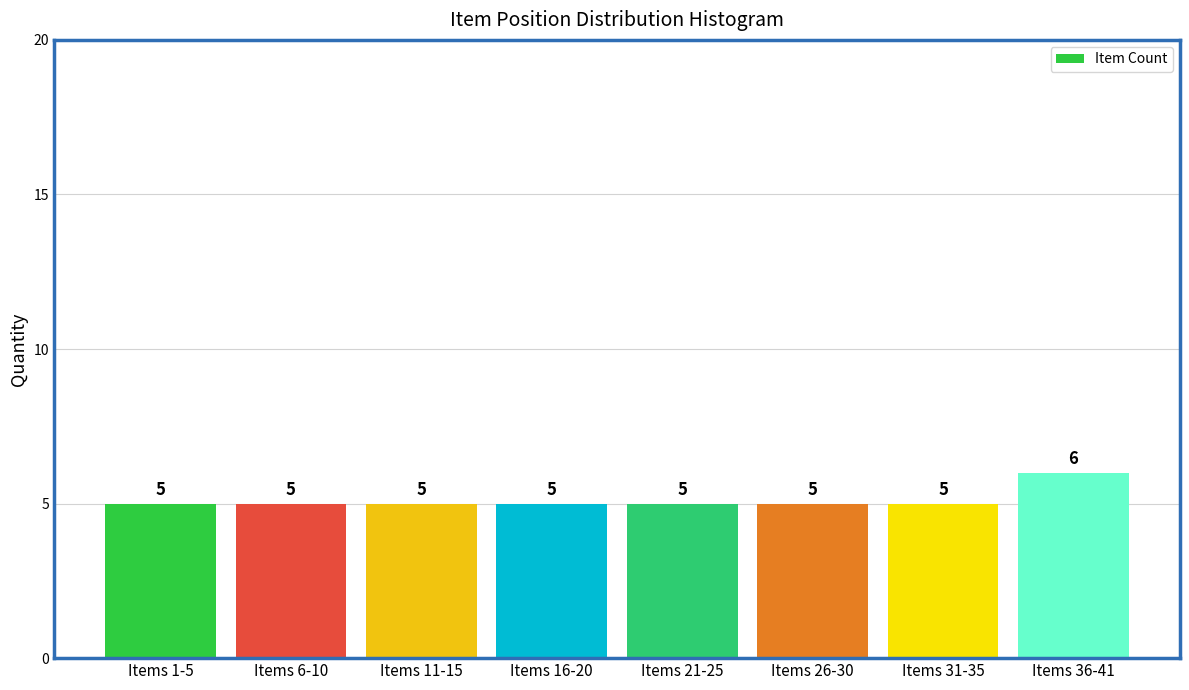

Reading left to right, extract all data points from this chart.

Items 1-5=5	Items 6-10=5	Items 11-15=5	Items 16-20=5	Items 21-25=5	Items 26-30=5	Items 31-35=5	Items 36-41=6